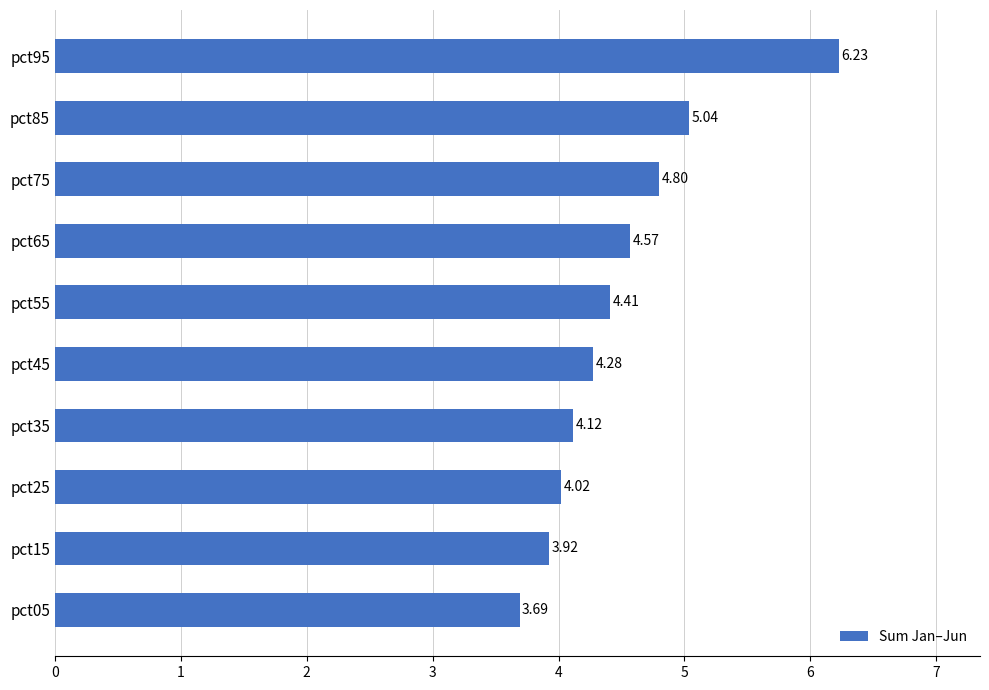

What is the sum of all values?

45.1